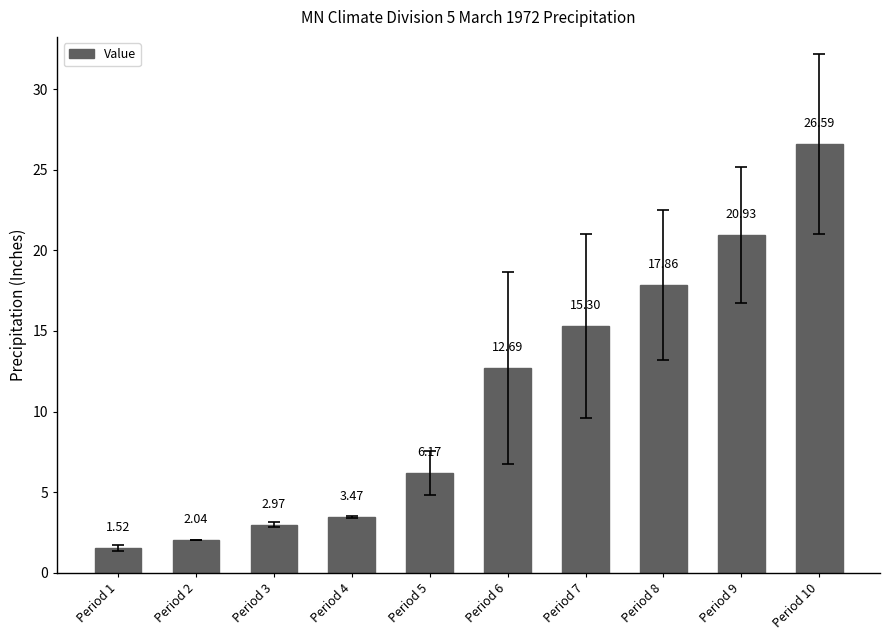

Between Period 8 and Period 7, which is larger?

Period 8